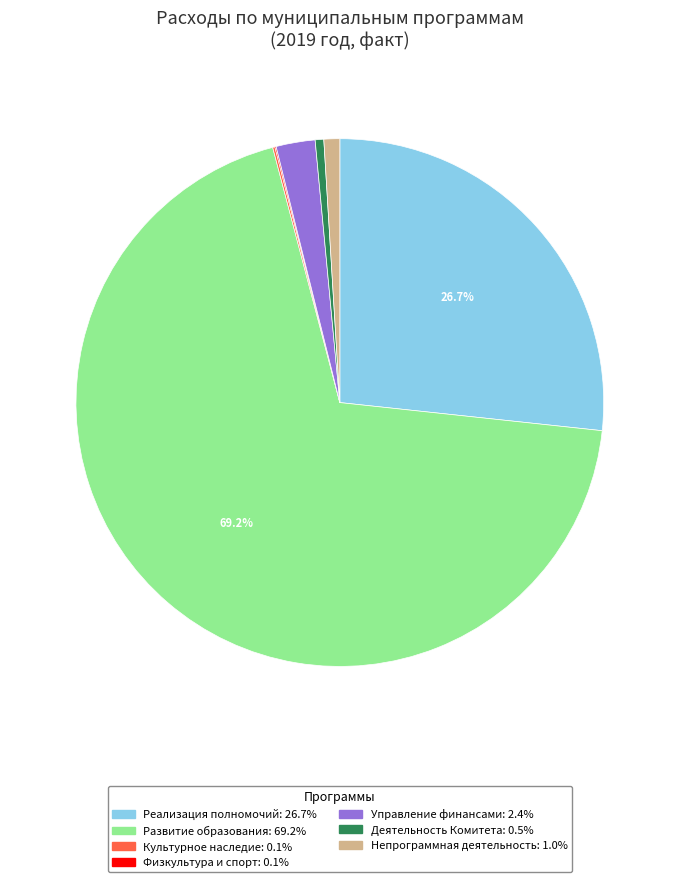

Does any single category account for the majority?

Yes